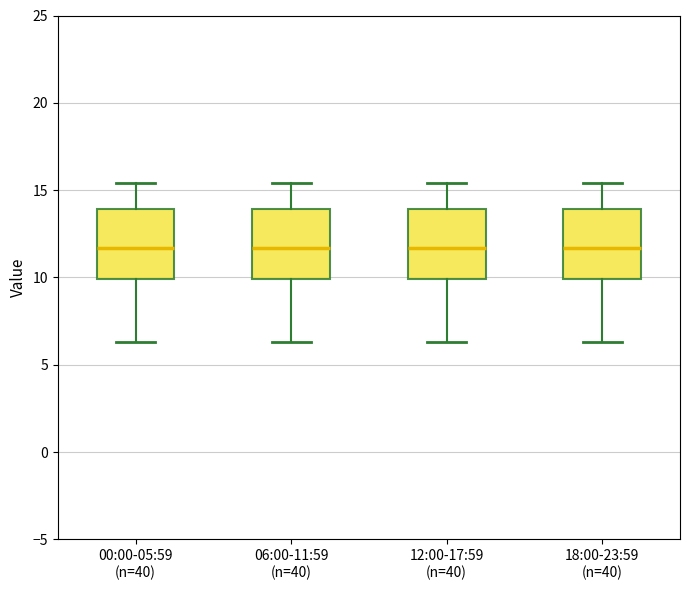

Reading left to right, read every box against the y-axis: the position of its median line, the range the box covers, and the ends of its whiskers. The values are not printed on the chart, so give them approximately, as read against the axis.

00:00-05:59 (n=40): median 11.5, box 10.0 to 14.0, whiskers 6.5 to 15.5
06:00-11:59 (n=40): median 11.5, box 10.0 to 14.0, whiskers 6.5 to 15.5
12:00-17:59 (n=40): median 11.5, box 10.0 to 14.0, whiskers 6.5 to 15.5
18:00-23:59 (n=40): median 11.5, box 10.0 to 14.0, whiskers 6.5 to 15.5